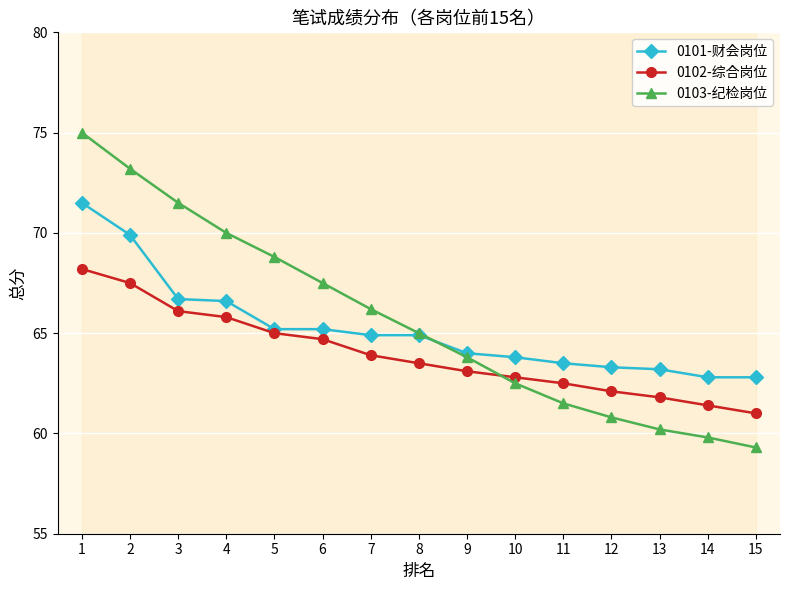

What is the maximum value for 0102-综合岗位?

68.2